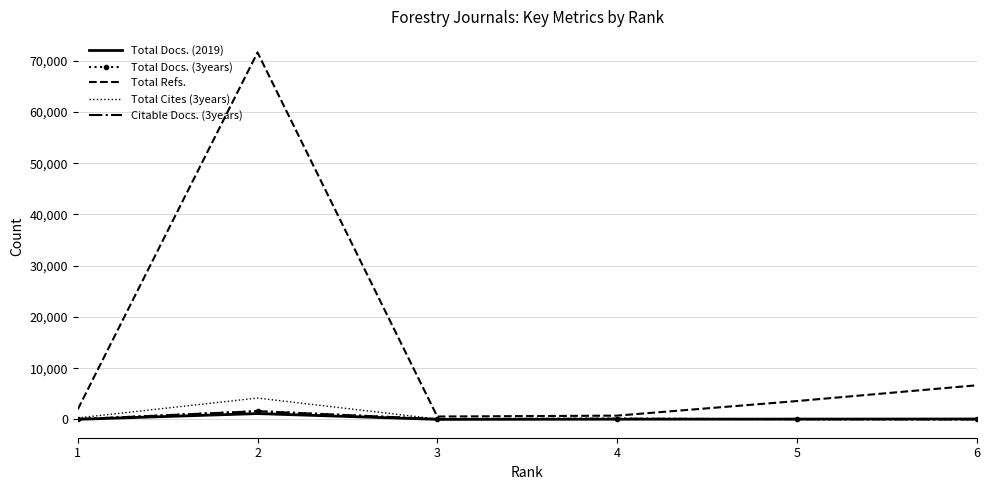

What is the greatest value displayed?

71625